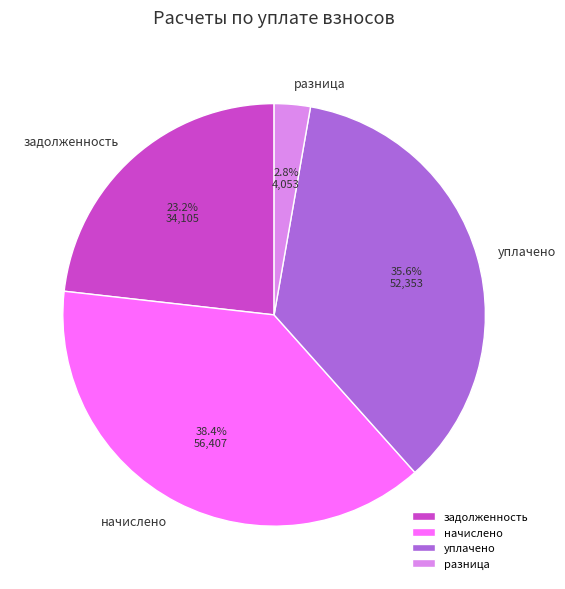

Does any single category account for the majority?

No